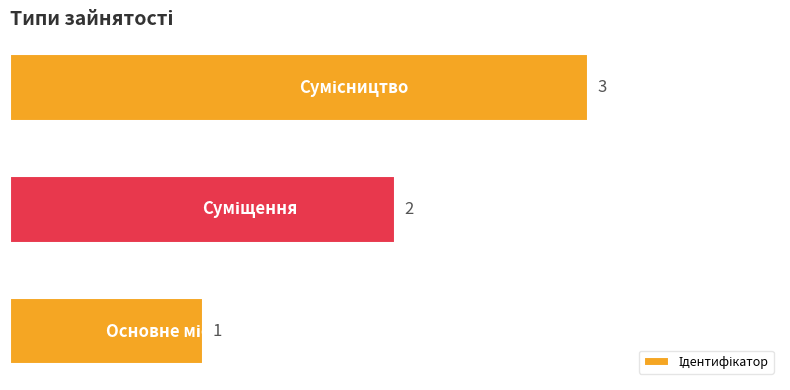

Count the values in the range 1 to 3.

3